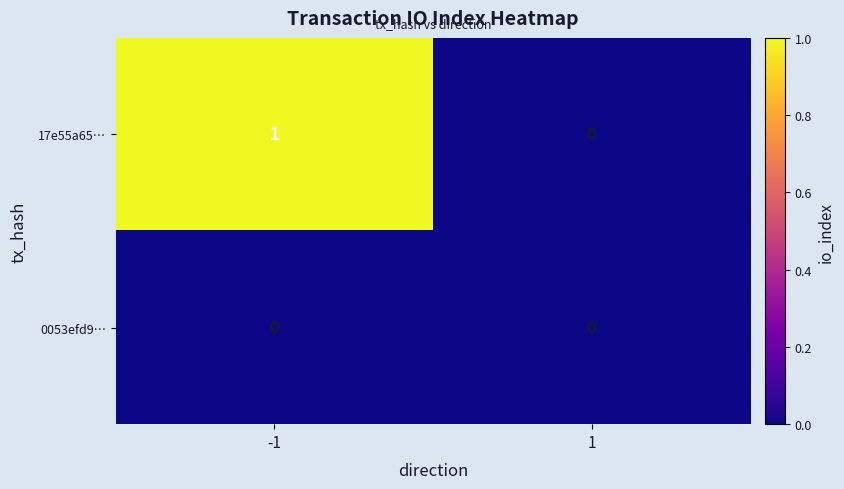

At which category is the sum across all series the highest?

-1